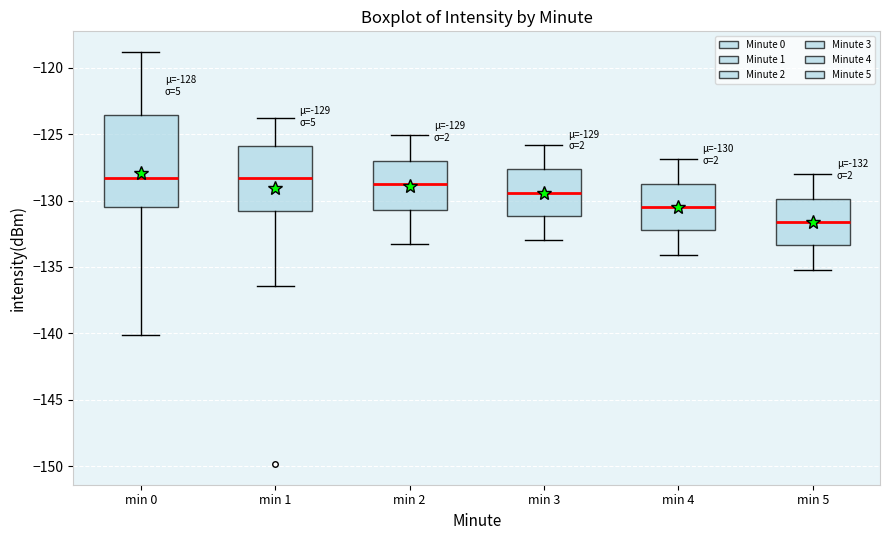

Which box is the tallest, from its lower edge to its upper edge?

min 0